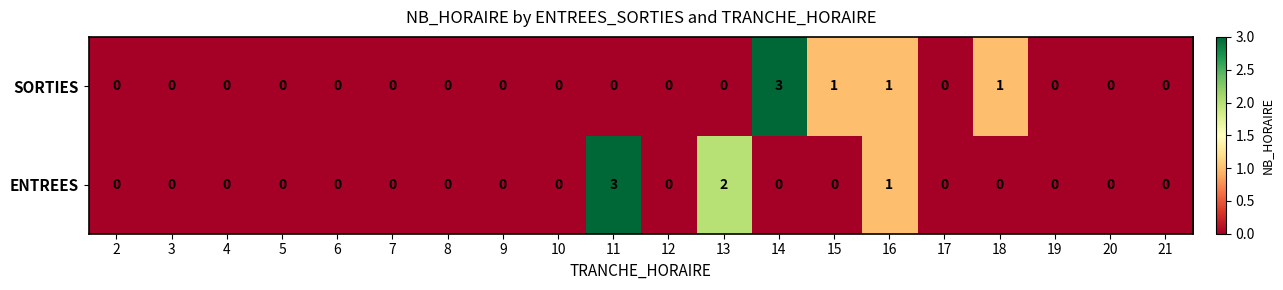

Where is ENTREES nearest to the value 1?

16